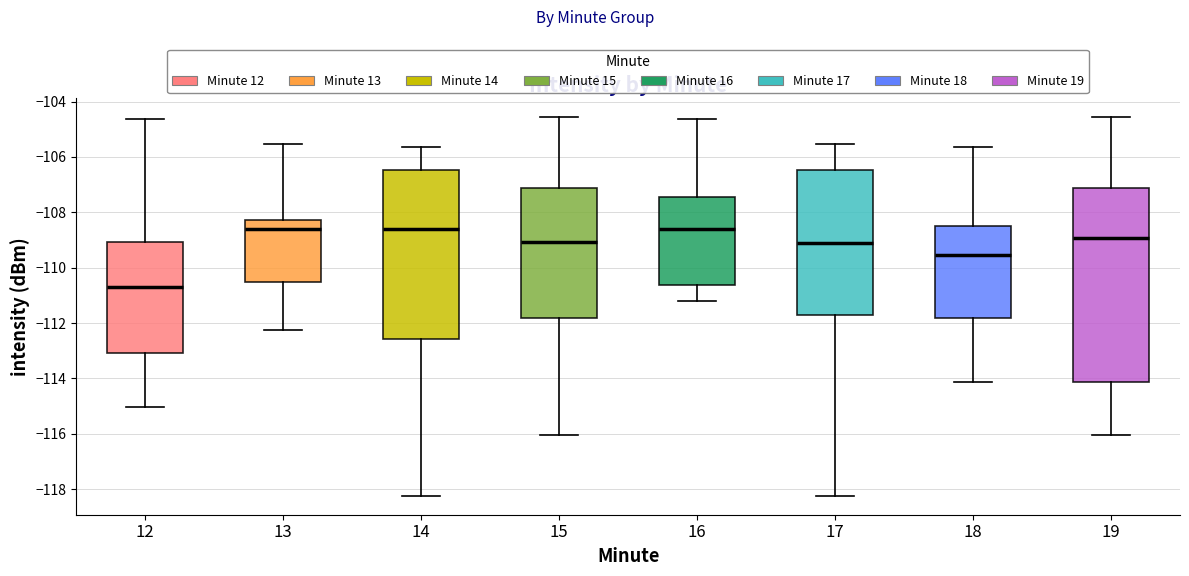

Comparing the boxes themselves (not the whiskers), which one is the tallest?

19